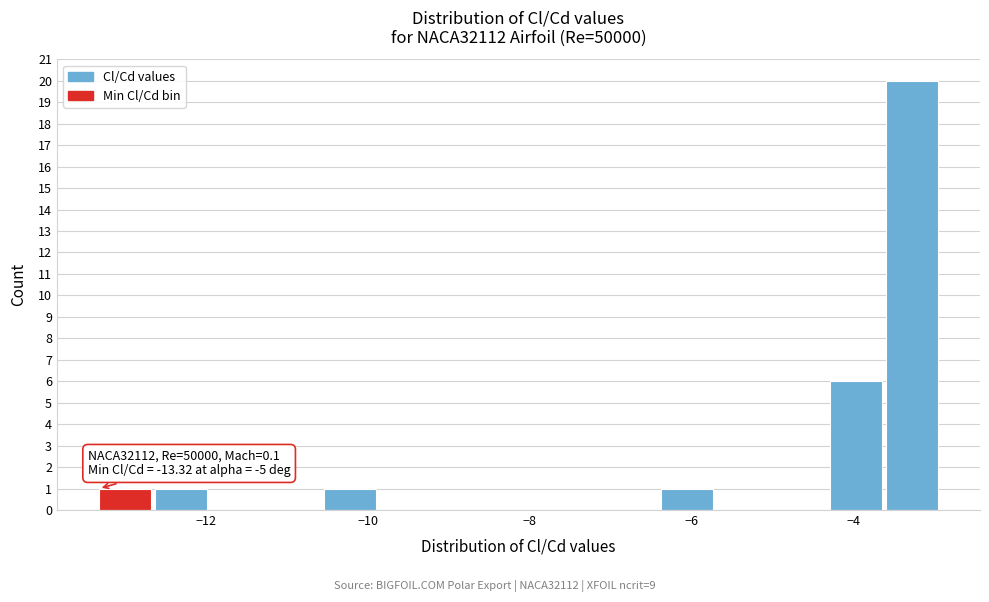

Around what value on the x-axis is the tallest bar? Give the approximate position of its centre, as read against the axis.

-3.2